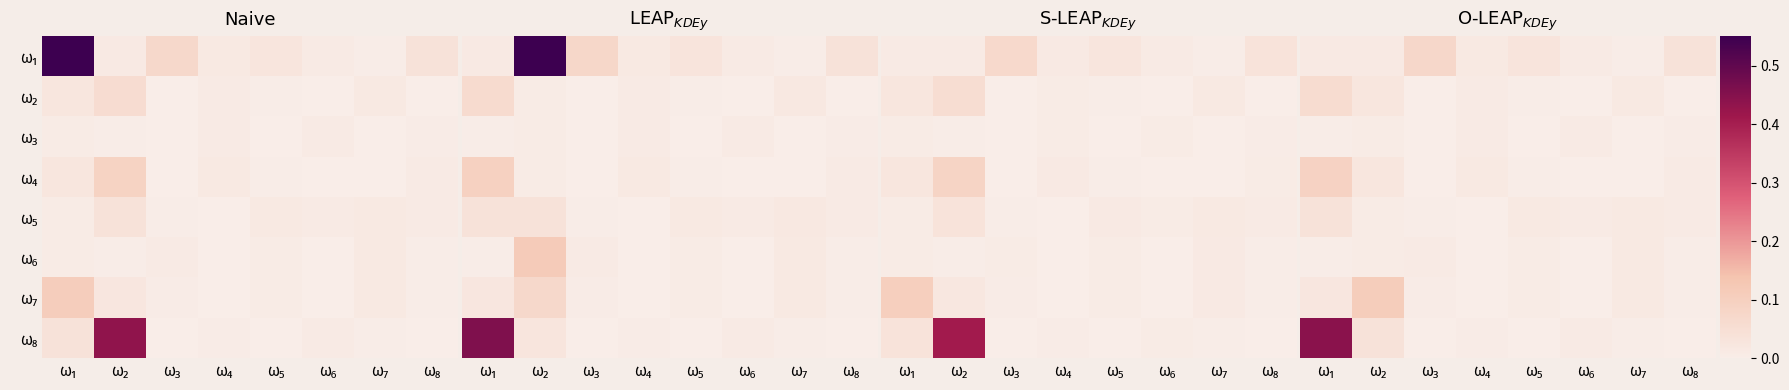

The ω₈ series shows 0.1 at ω₁. True or false?

False